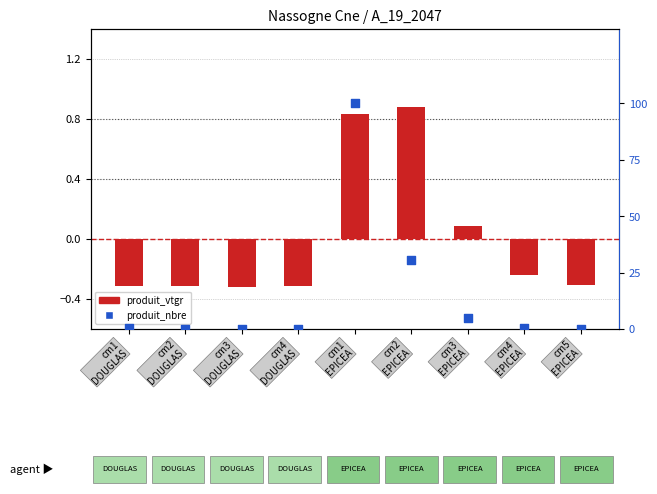

At which category is the sum across all series the highest?

cm1
EPICEA